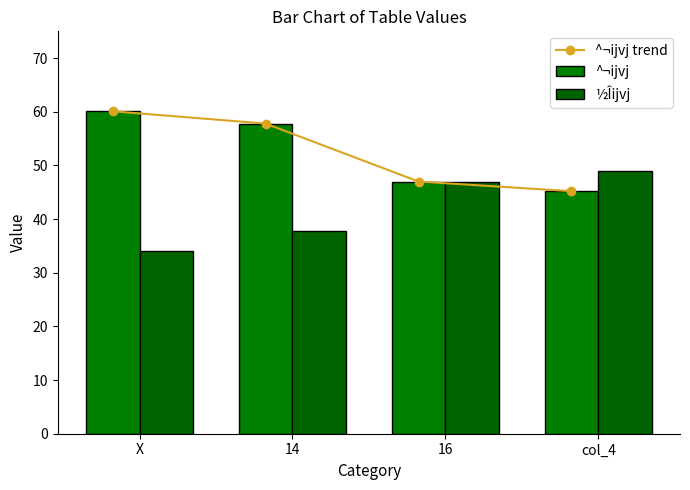

What is the greatest value displayed?

60.1